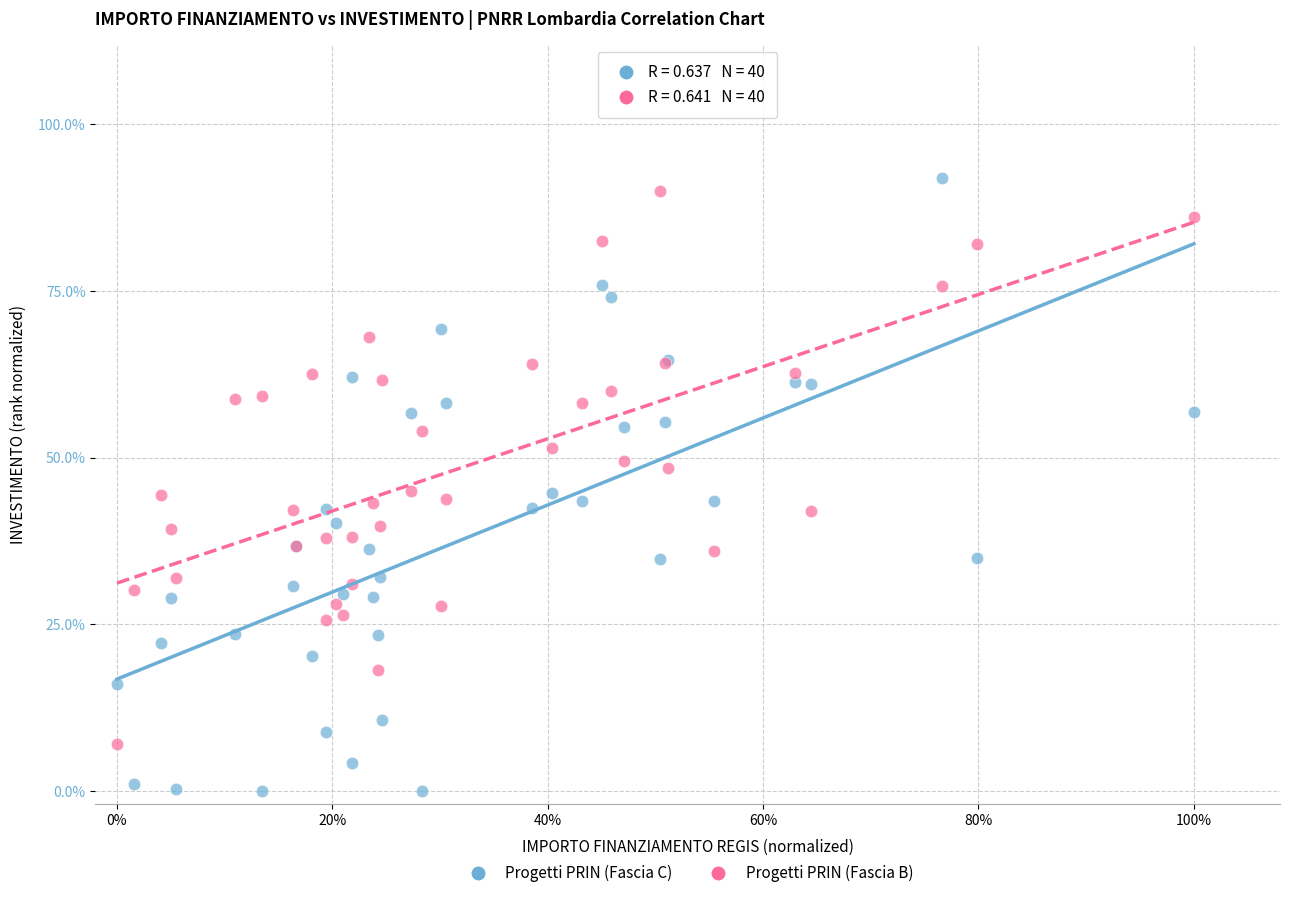

What are all the series names shown in the legend?

Progetti PRIN (Fascia C), Progetti PRIN (Fascia B)